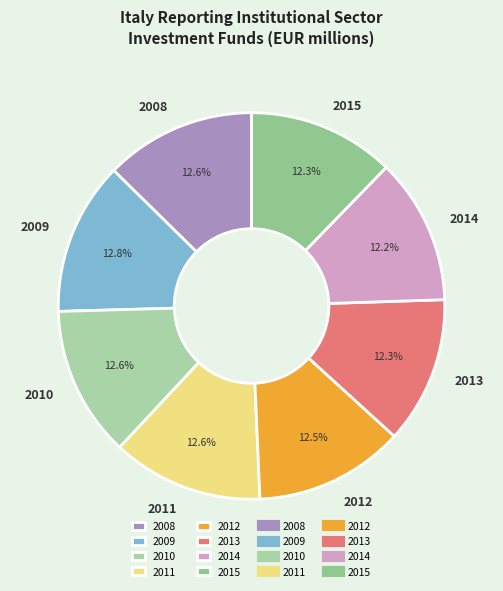

What percentage is NOT represented by 2014?

87.8%